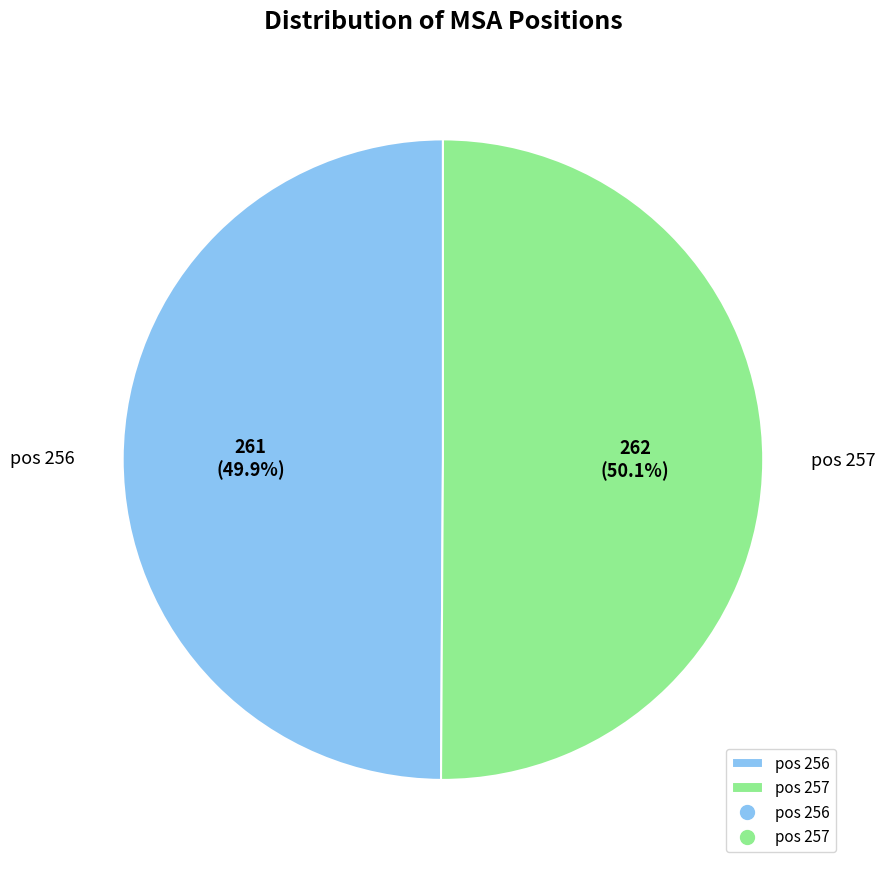

Does any single category account for the majority?

Yes